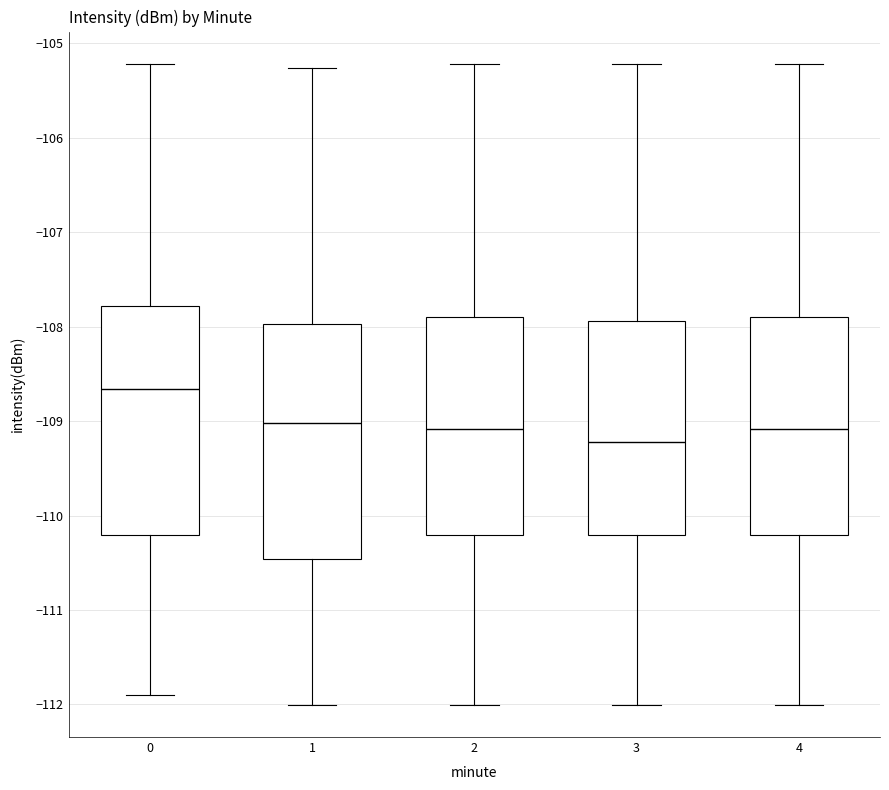

Which box's median line is the highest?

0